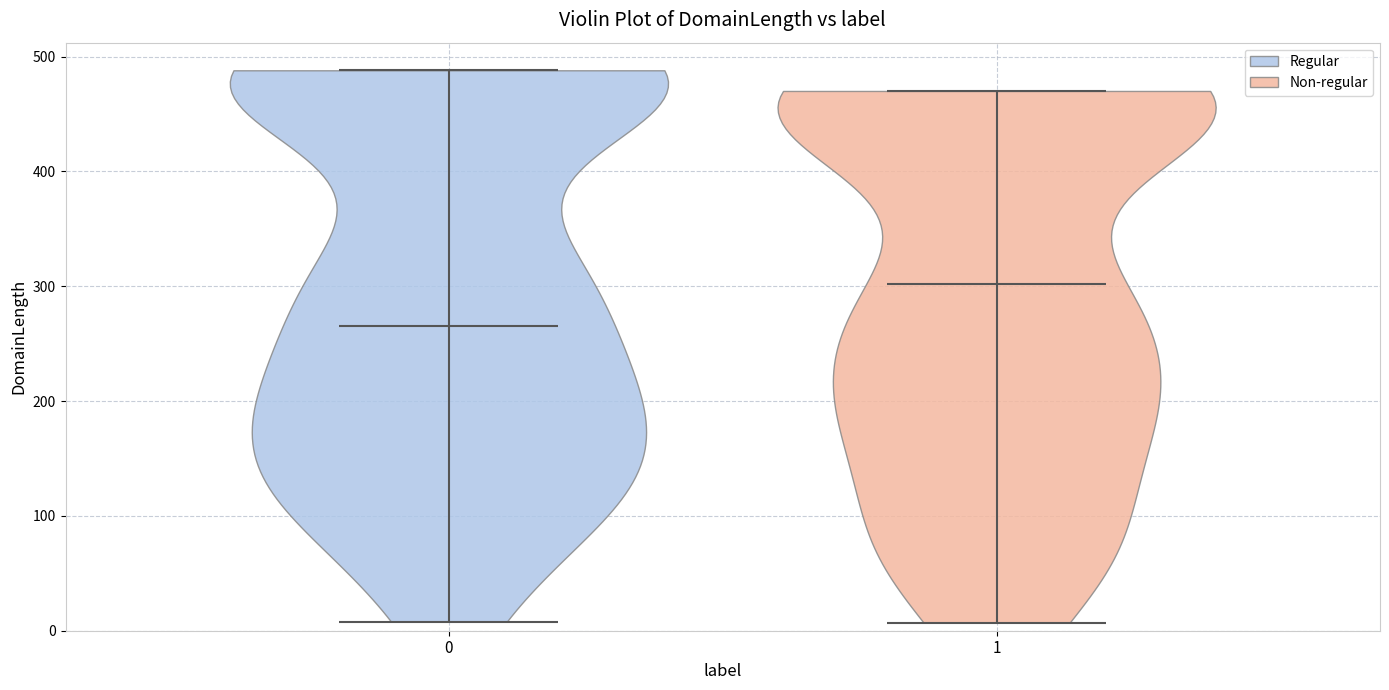

What is the highest point the violin at x = 1 reaches on the y-axis? The values are not printed on the chart, so give them approximately, as read against the axis.

470